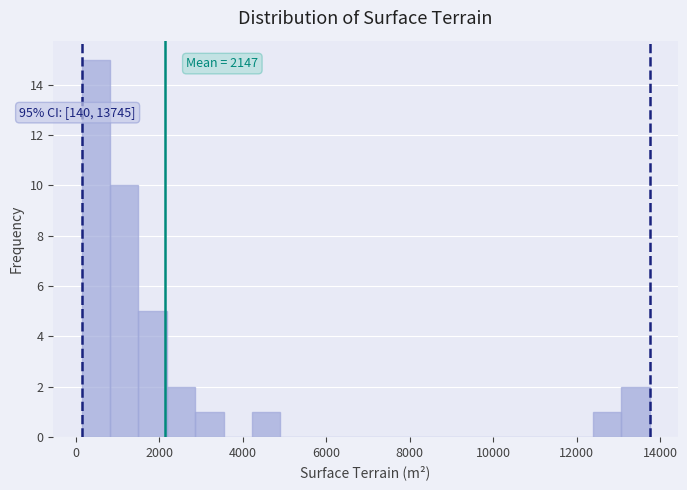

Around what value on the x-axis is the tallest bar? Give the approximate position of its centre, as read against the axis.

400